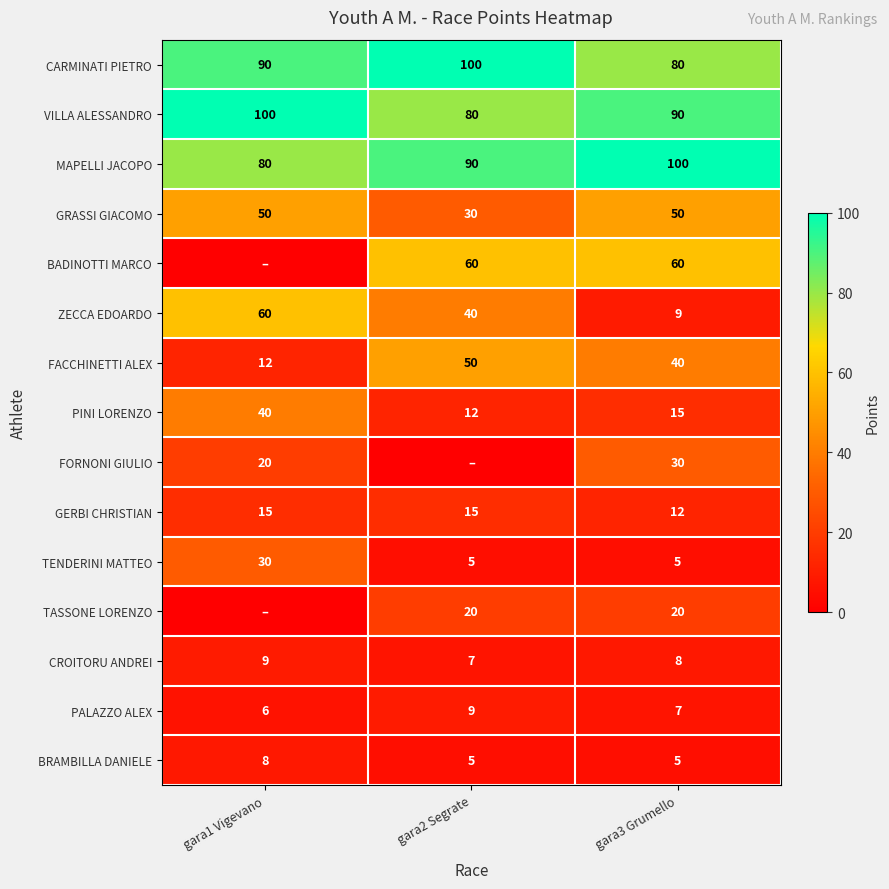

What is the minimum value for PINI LORENZO?

12